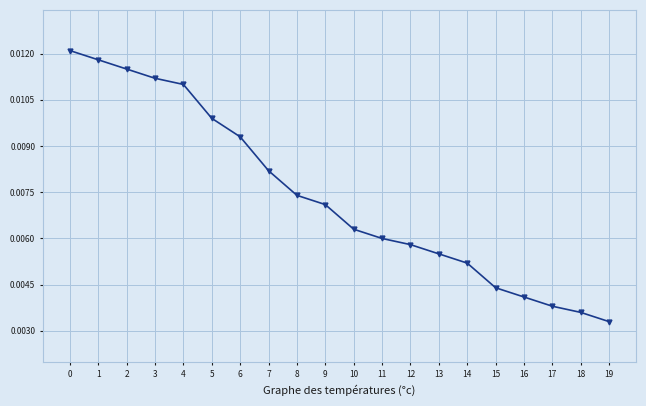

What is the sum of all values?

0.1